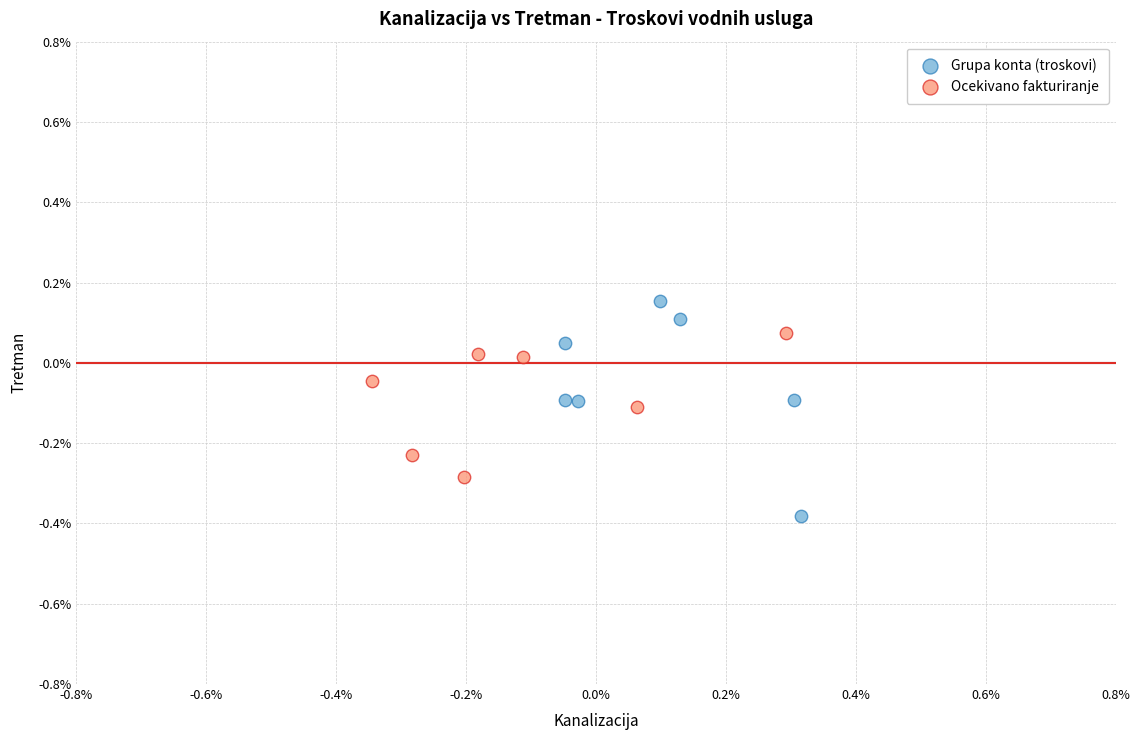

Which series contains the lowest Y value?

Grupa konta (troskovi)